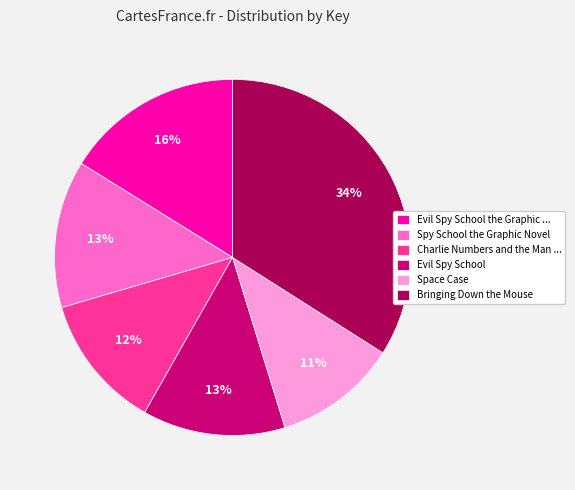

Approximately how many times larger is the value at Space Case compared to Evil Spy School the Graphic ...?

0.7